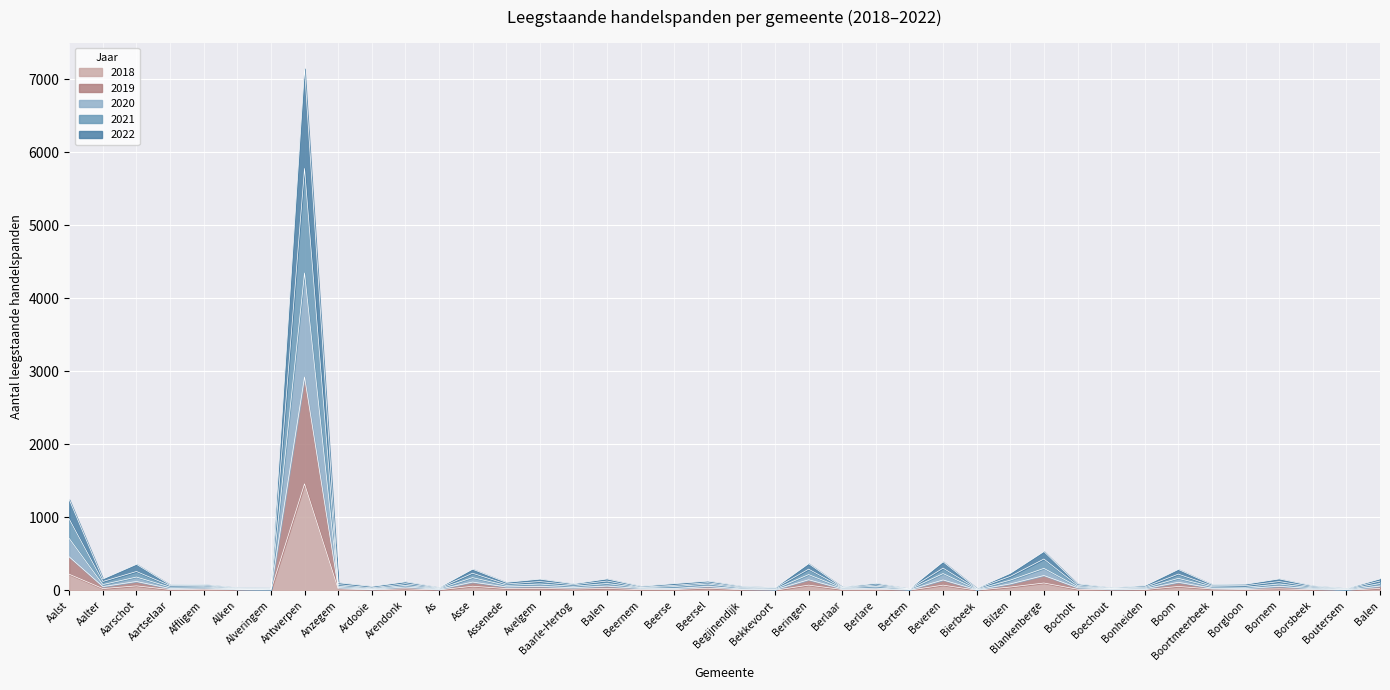

True or false: 2018 and 2019 cross at least once.

False